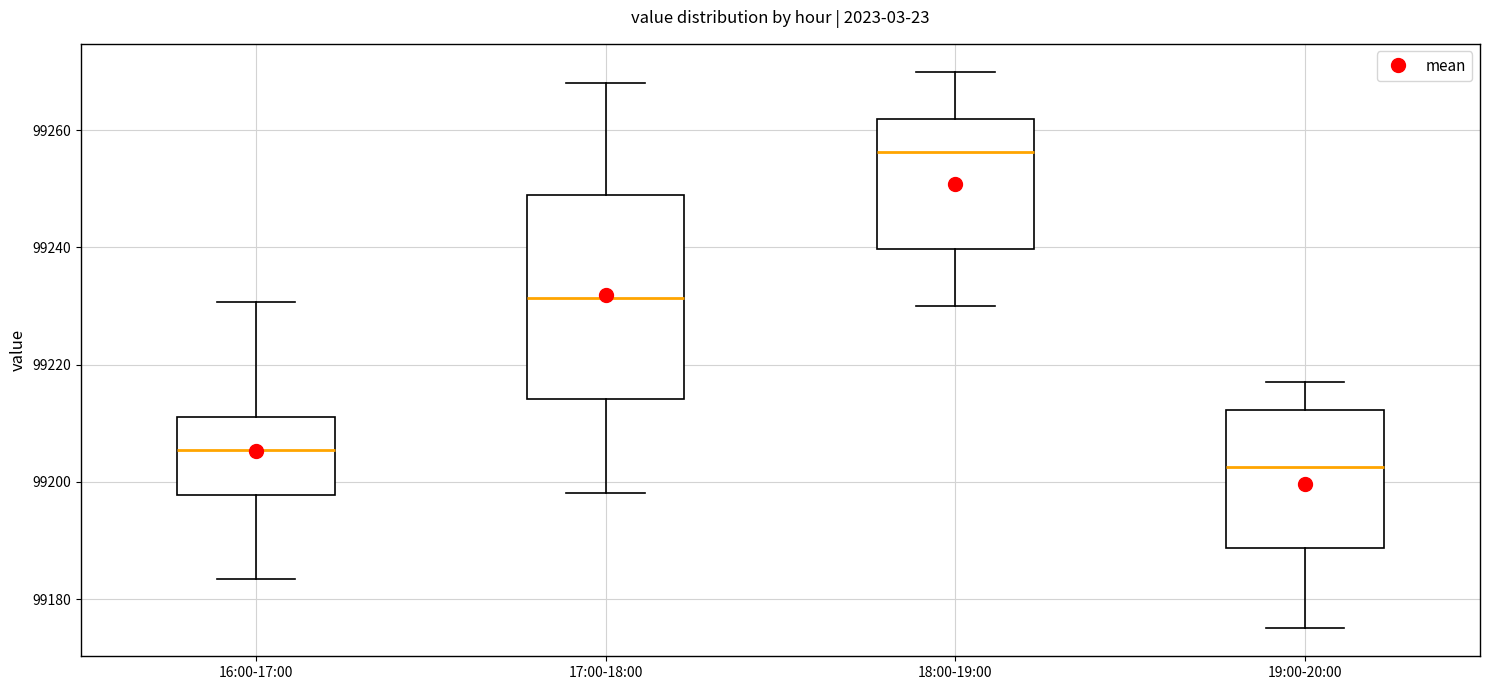

Where does the lower whisker of the box for 17:00-18:00 end on the y-axis? The values are not printed on the chart, so give them approximately, as read against the axis.

99198